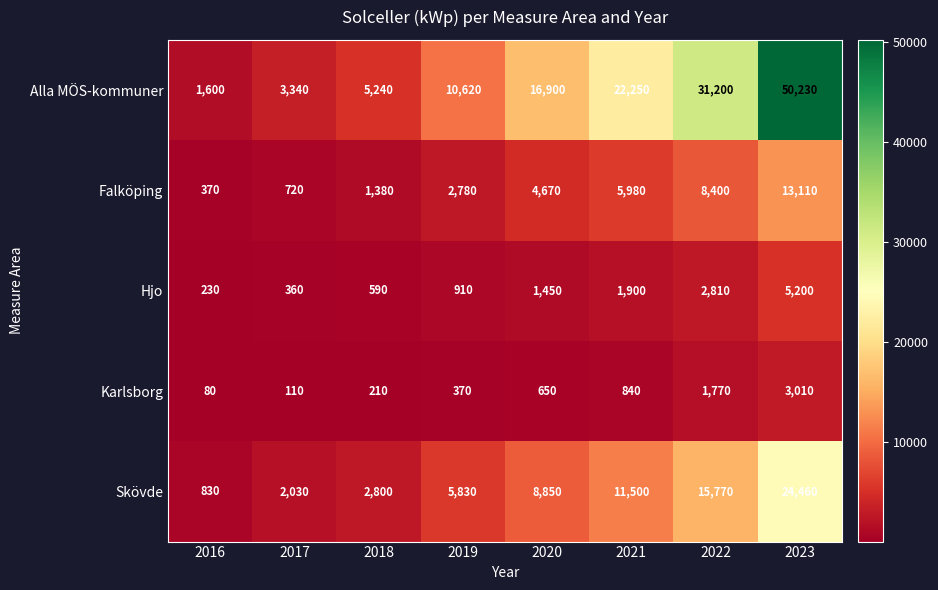

What is the minimum value shown in the chart?

80